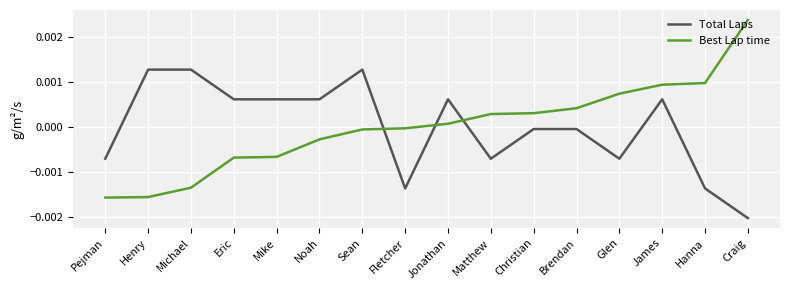

Which series changed the most between Matthew and Glen?

Best Lap time